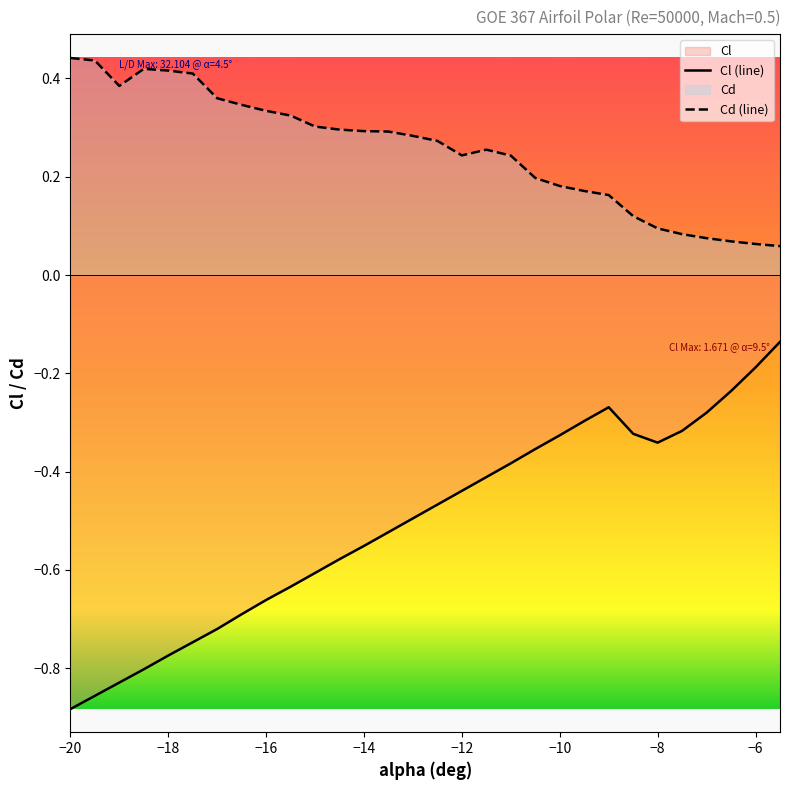

Which series has the widest spread of values?

Cl (line)